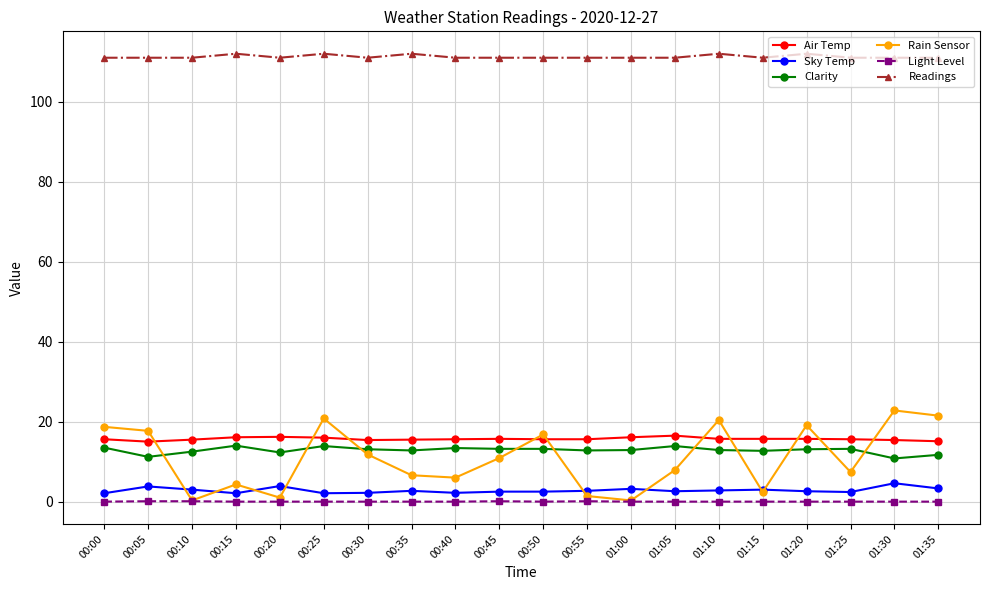

What is the value of the Rain Sensor point at the 14th from the left?

7.9